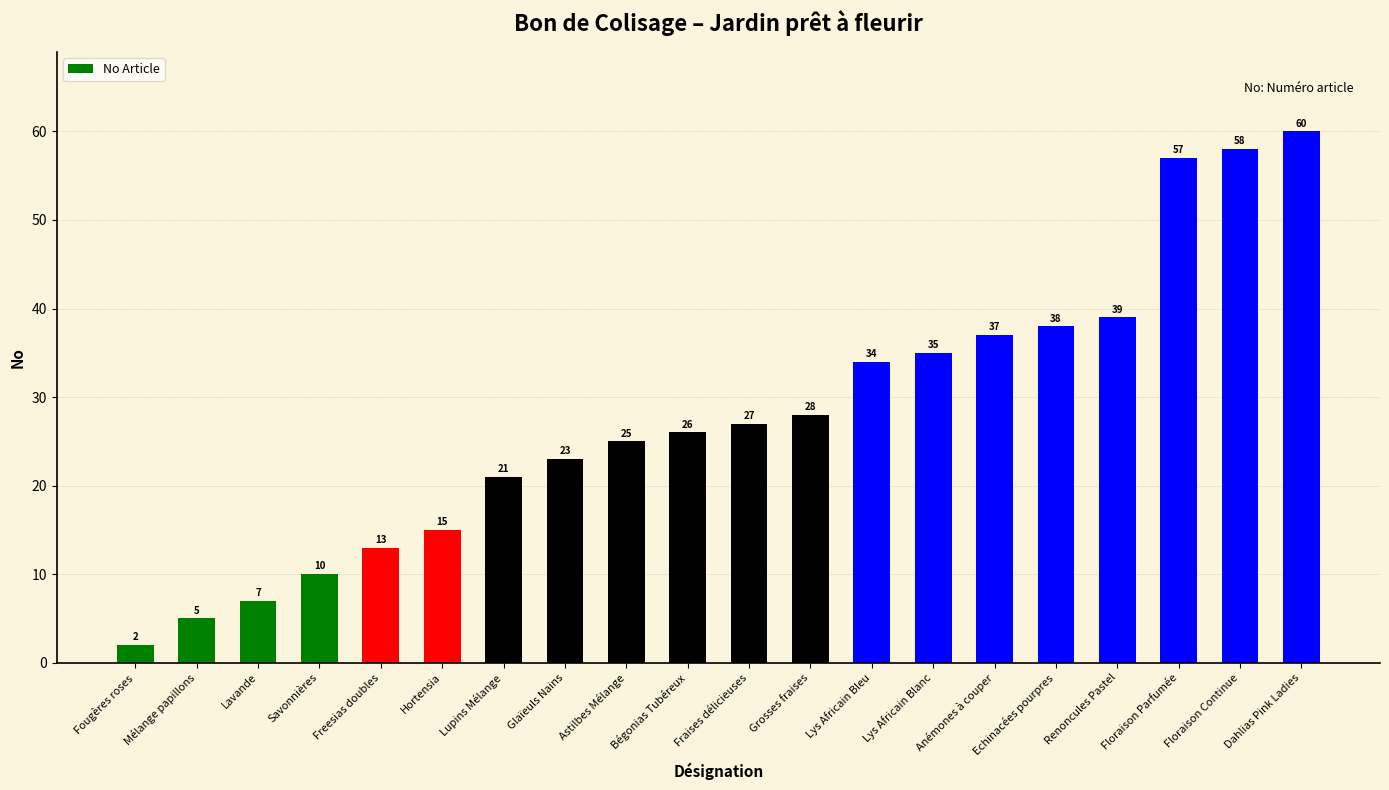

What is the value of the 4th bar from the left?

10